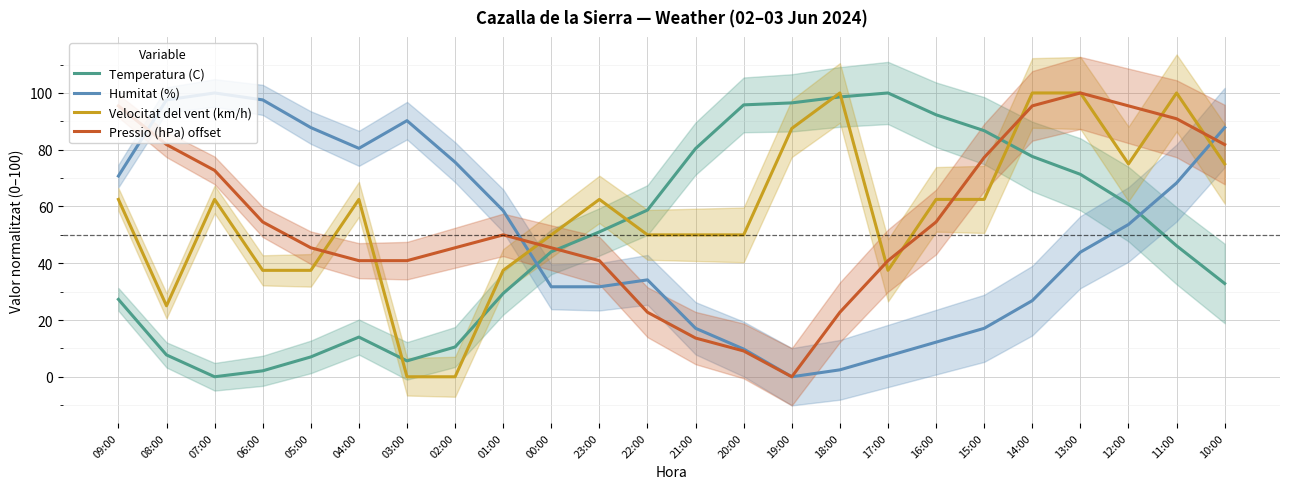

Reading left to right, what are all the values shown in this chart?

Temperatura (C): 27.3	7.7	0.0	2.1	7.0	14.0	5.6	10.5	29.4	44.1	51.0	58.7	80.4	95.8	96.5	98.6	100.0	92.3	86.7	77.6	71.3	60.8	46.2	32.9
Humitat (%): 70.7	97.6	100.0	97.6	87.8	80.5	90.2	75.6	58.5	31.7	31.7	34.1	17.1	9.8	0.0	2.4	7.3	12.2	17.1	26.8	43.9	53.7	68.3	87.8
Velocitat del vent (km/h): 62.5	25.0	62.5	37.5	37.5	62.5	0.0	0.0	37.5	50.0	62.5	50.0	50.0	50.0	87.5	100.0	37.5	62.5	62.5	100.0	100.0	75.0	100.0	75.0
Pressio (hPa) offset: 95.5	81.8	72.7	54.5	45.5	40.9	40.9	45.5	50.0	45.5	40.9	22.7	13.6	9.1	0.0	22.7	40.9	54.5	77.3	95.5	100.0	95.5	90.9	81.8